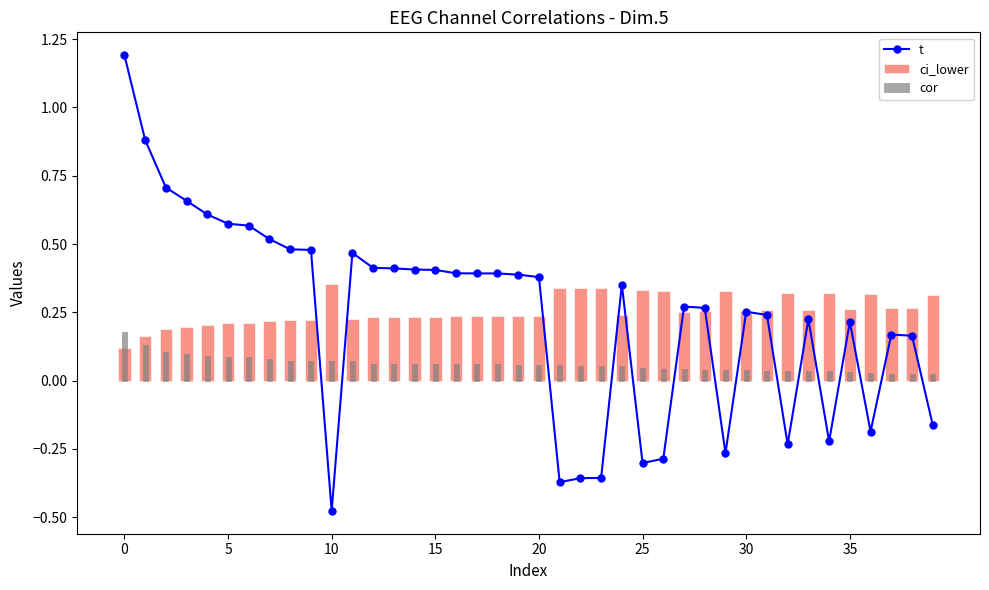

Reading right to left, extract all data points from this chart.

-0.2	0.2	0.2	-0.2	0.2	-0.2	0.2	-0.2	0.2	0.3	-0.3	0.3	0.3	-0.3	-0.3	0.4	-0.4	-0.4	-0.4	0.4	0.4	0.4	0.4	0.4	0.4	0.4	0.4	0.4	0.5	-0.5	0.5	0.5	0.5	0.6	0.6	0.6	0.7	0.7	0.9	1.2